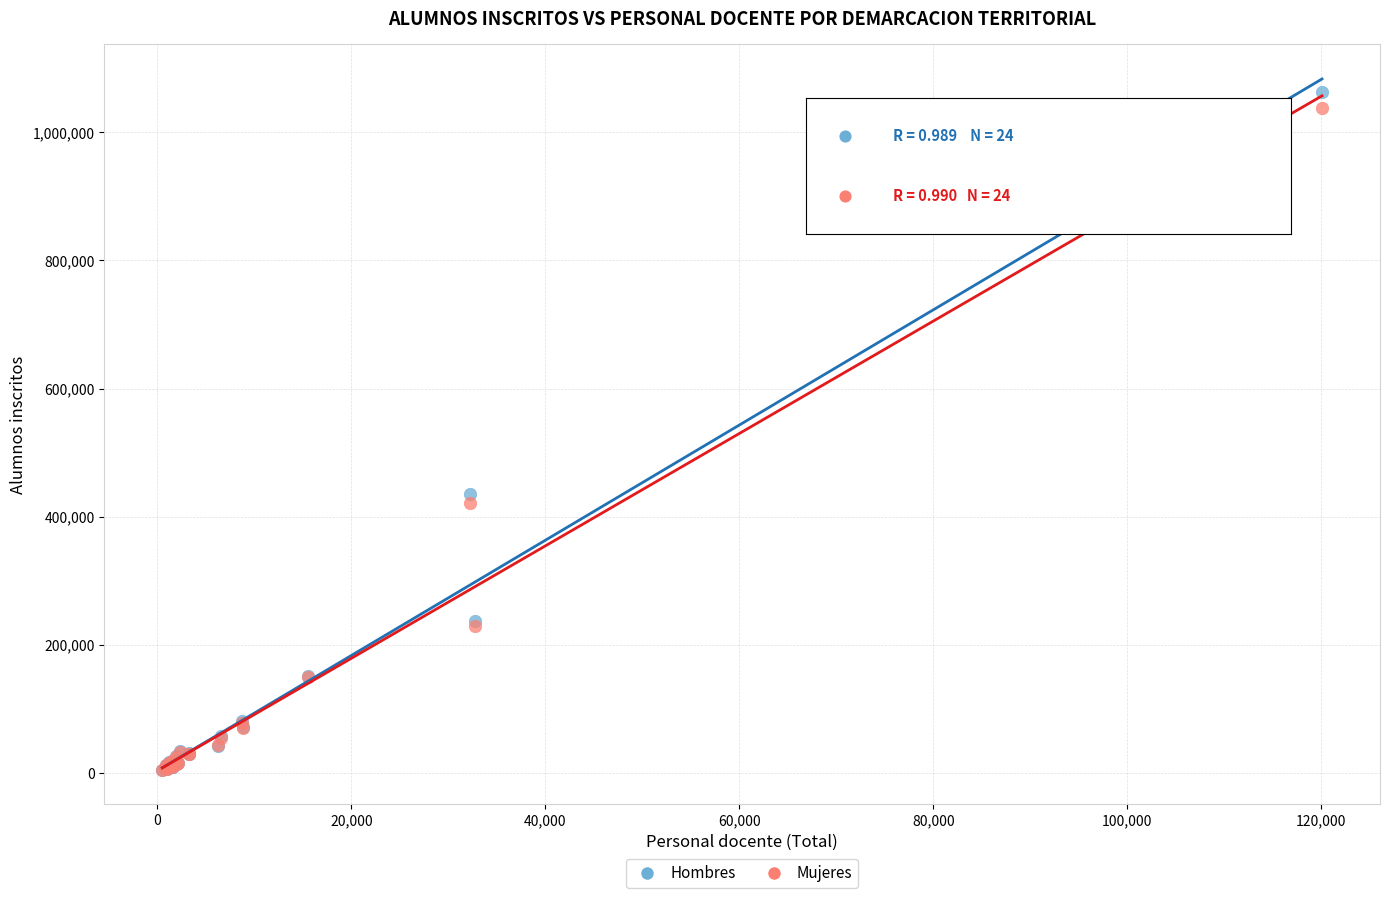

In the Mujeres series, what Y value is closest to 521563?

422061